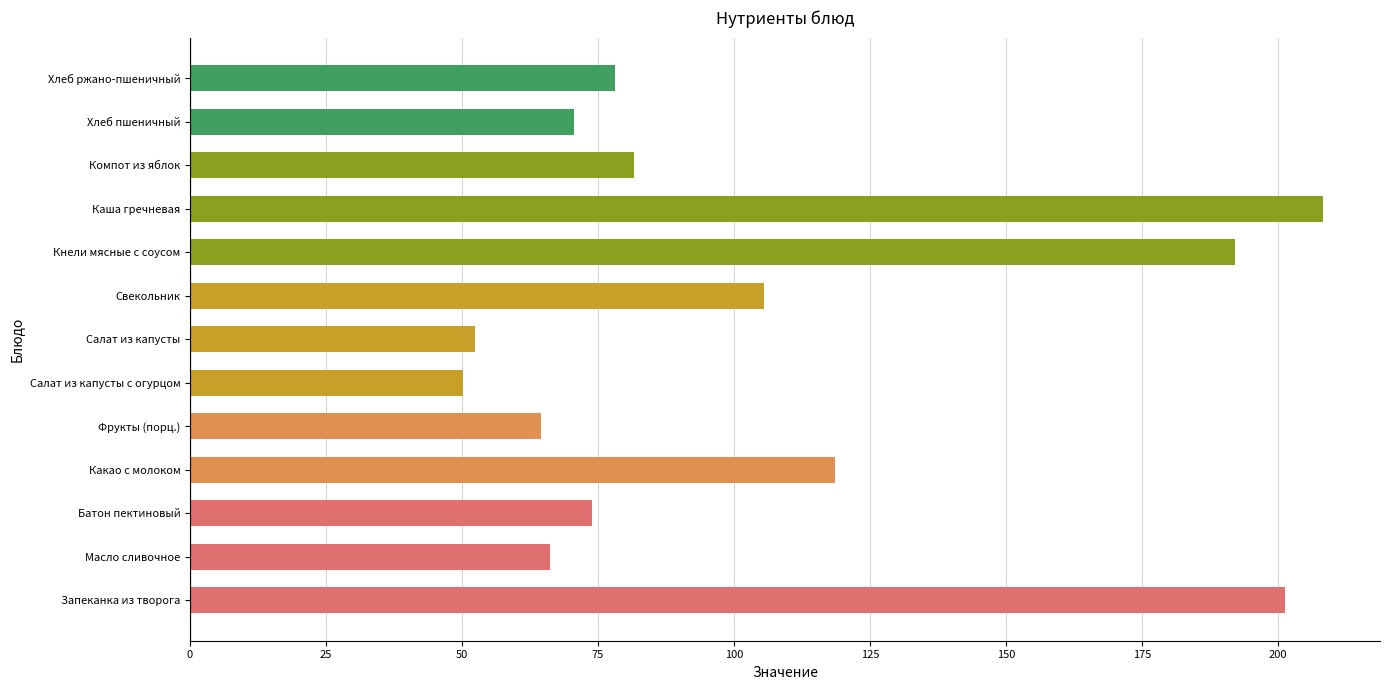

The chart shows a value of 81.6 at Компот из яблок. True or false?

True